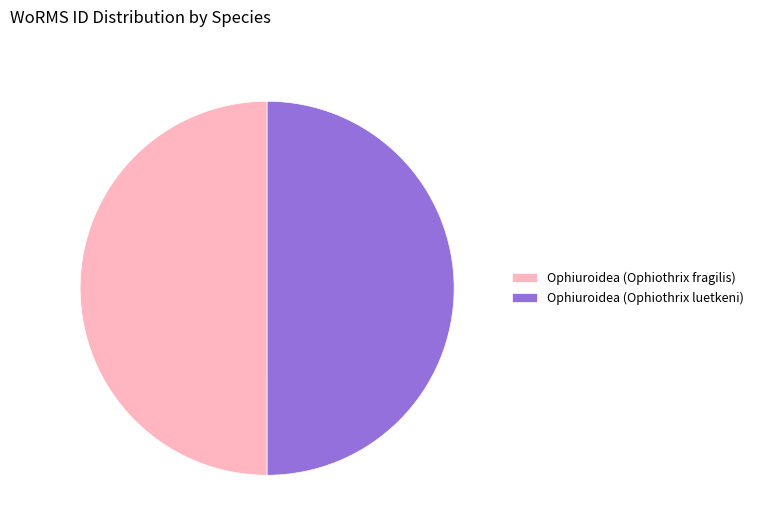

What is the ratio of the value at Ophiuroidea (Ophiothrix luetkeni) to the value at Ophiuroidea (Ophiothrix fragilis)?

1.0